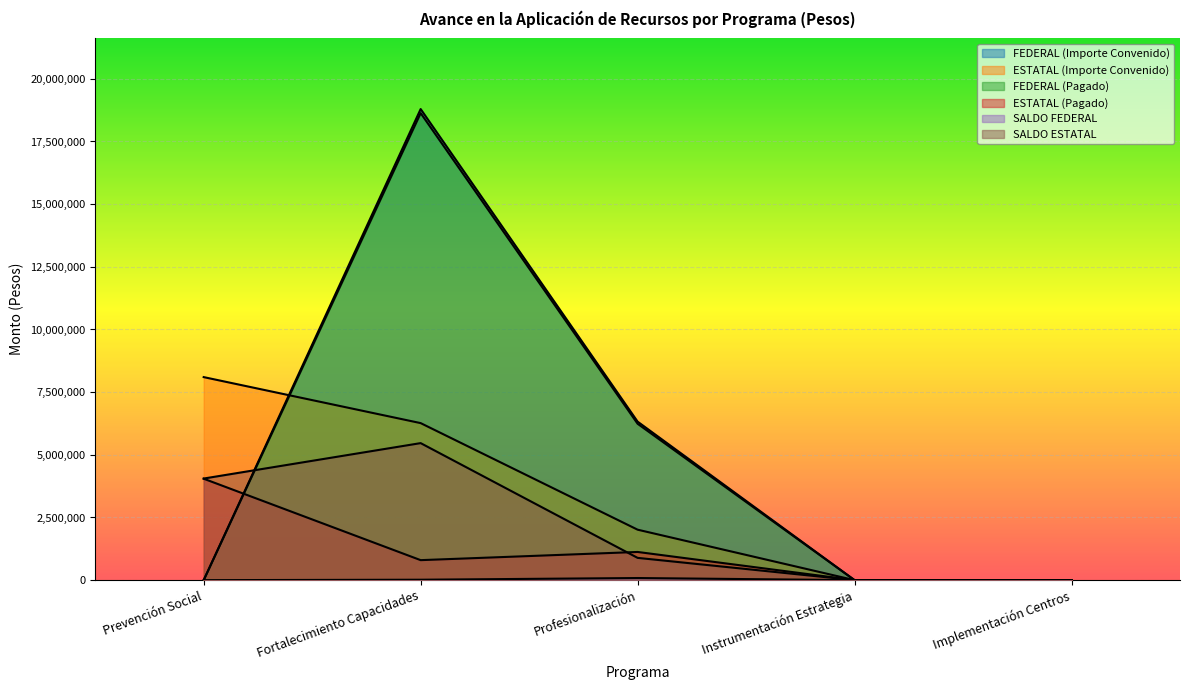

Where is FEDERAL (Pagado) nearest to the value 9315638?

Profesionalización